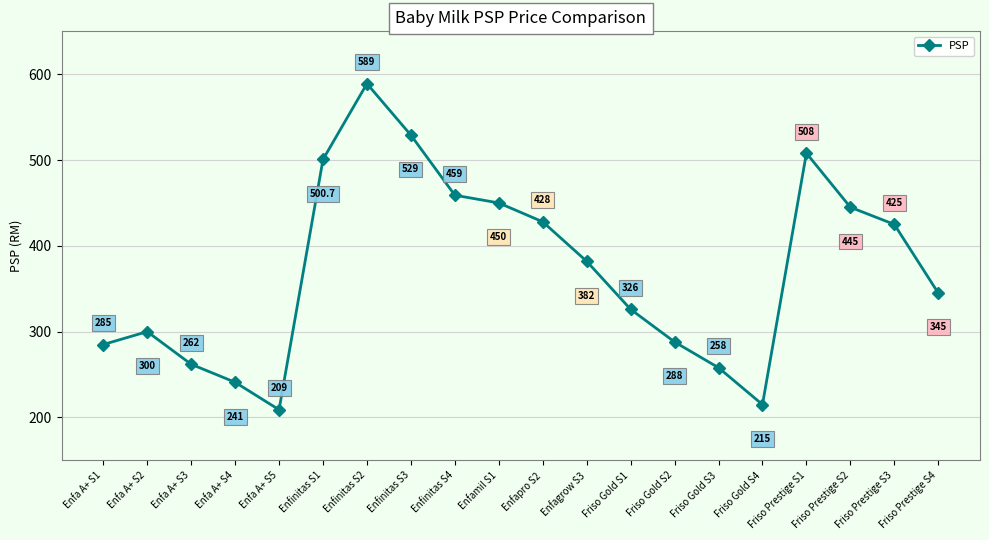

What is the sum of all values?

7444.7